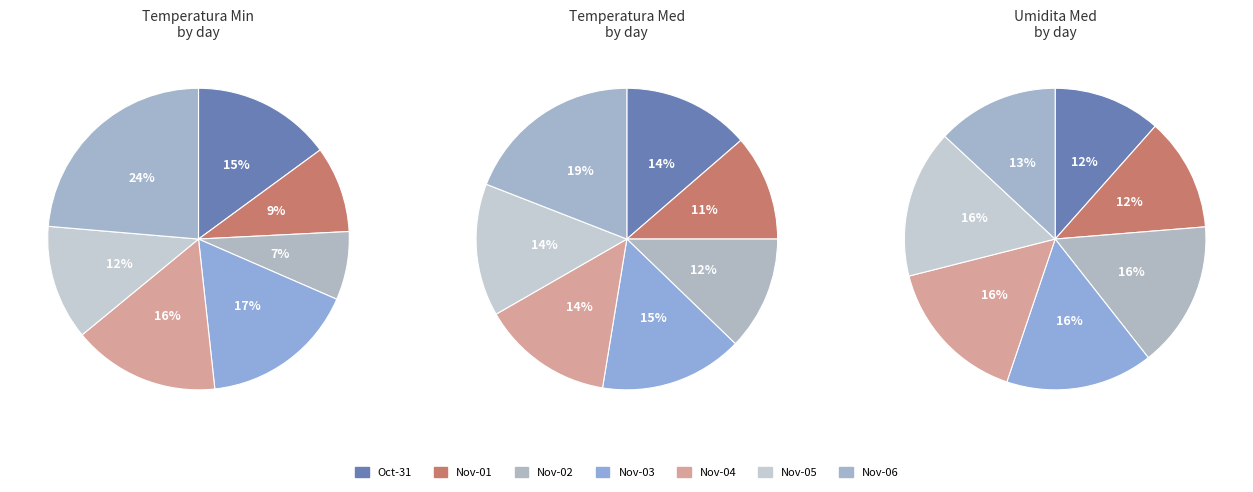

To the nearest percent, what is the average slice percentage?

14%